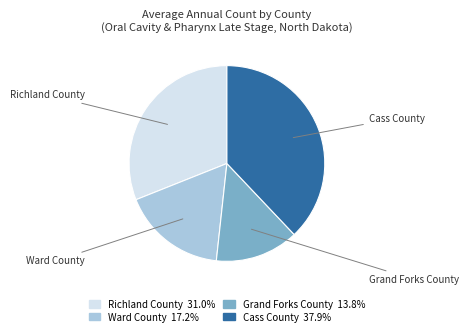

Is the sum of Ward County and Cass County greater than half?

Yes